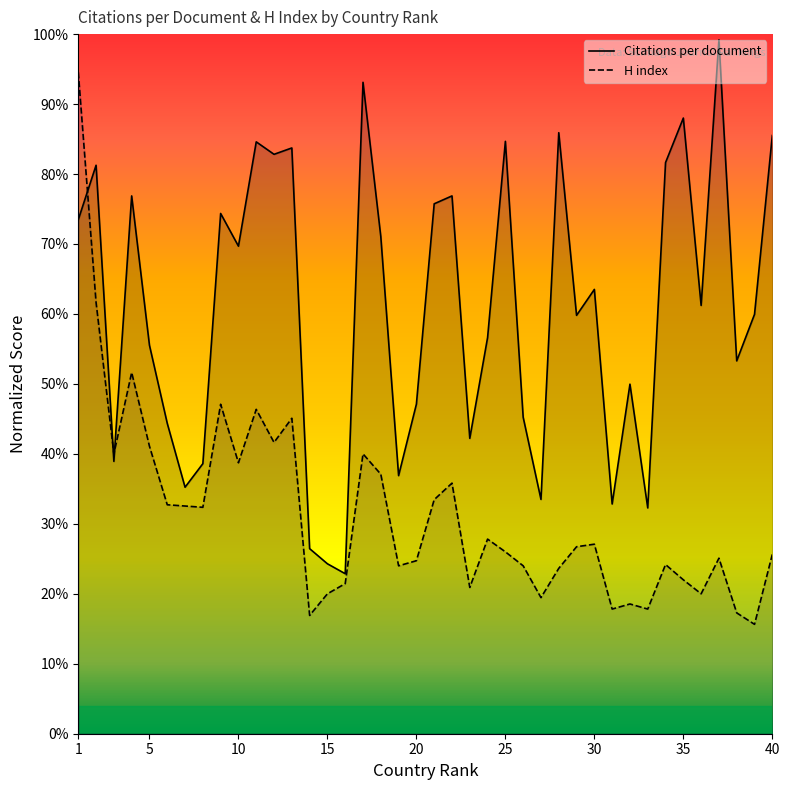

What are all the series names shown in the legend?

Citations per document, H index